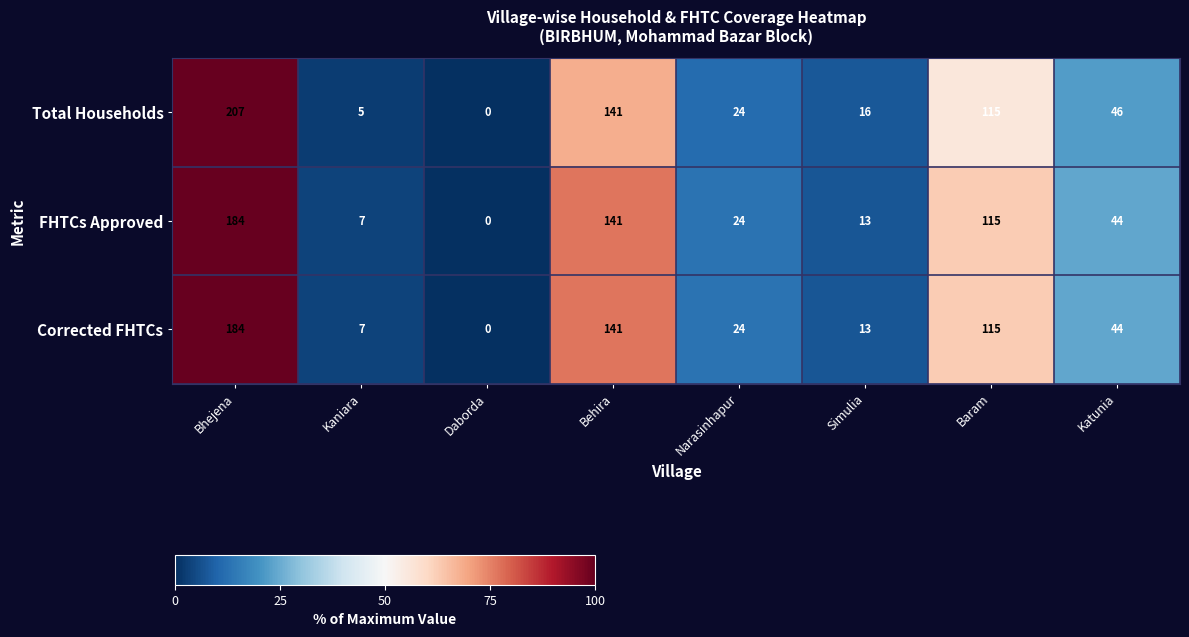

Read the FHTCs Approved value at Kaniara, to the nearest 10.

10